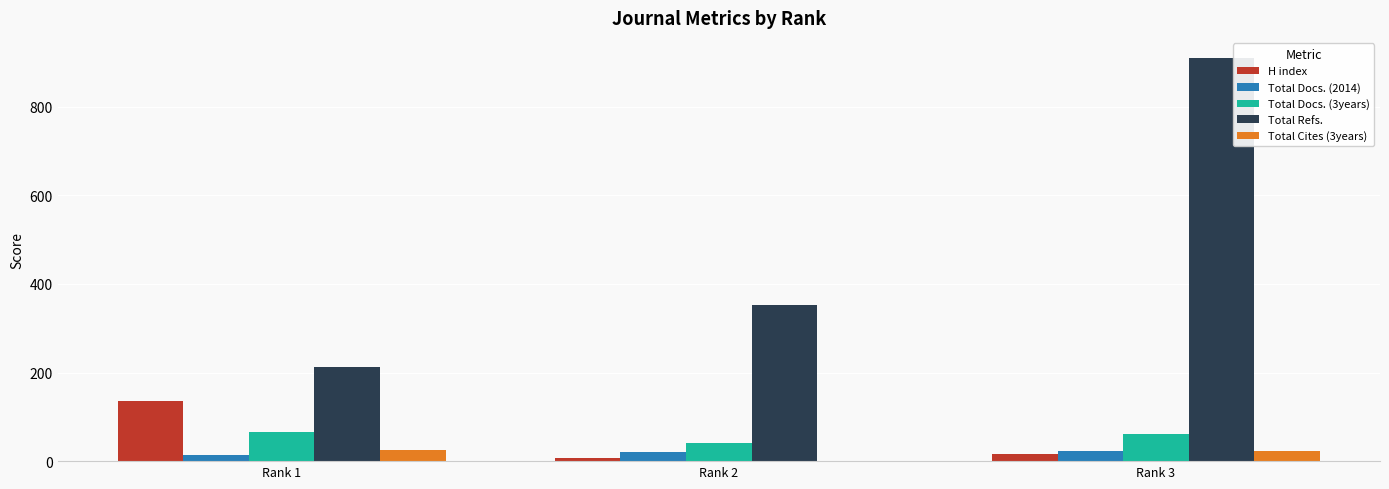

What is the spread (max minus min) of values at Rank 1?

198